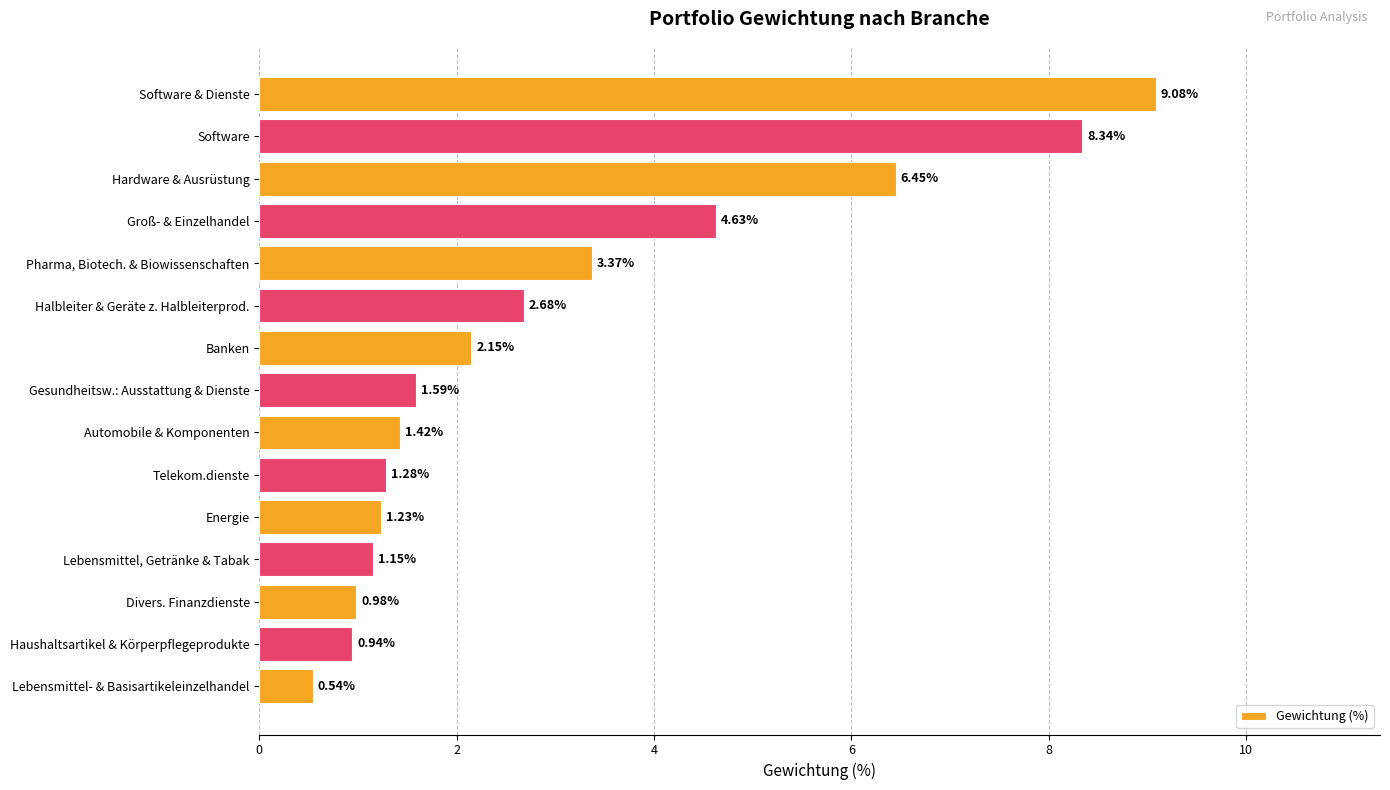

Rank the categories by value from highest to lowest.

Software & Dienste, Software, Hardware & Ausrüstung, Groß- & Einzelhandel, Pharma, Biotech. & Biowissenschaften, Halbleiter & Geräte z. Halbleiterprod., Banken, Gesundheitsw.: Ausstattung & Dienste, Automobile & Komponenten, Telekom.dienste, Energie, Lebensmittel, Getränke & Tabak, Divers. Finanzdienste, Haushaltsartikel & Körperpflegeprodukte, Lebensmittel- & Basisartikeleinzelhandel